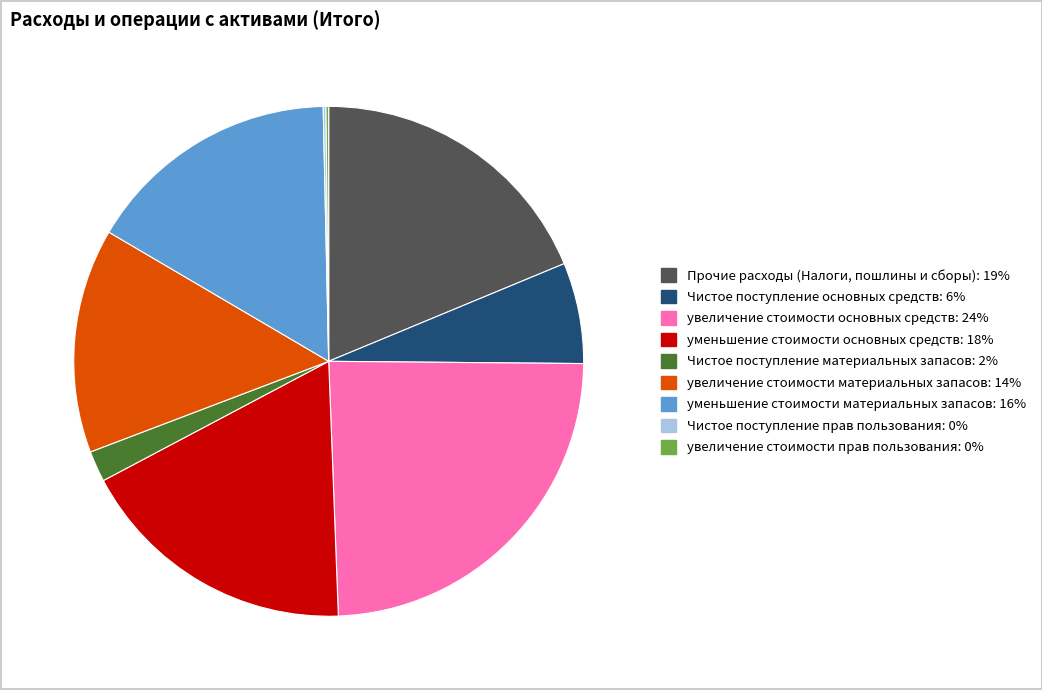

True or false: Чистое поступление материальных запасов: 2% accounts for 2% of the total.

True